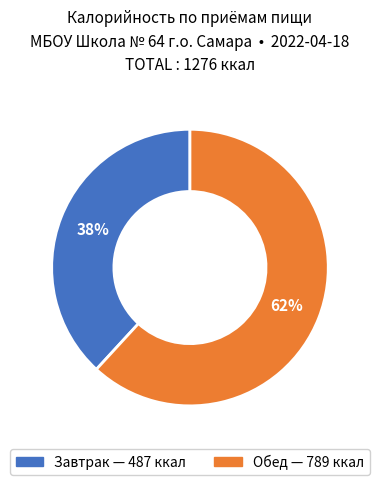

How many segments does this pie chart have?

2